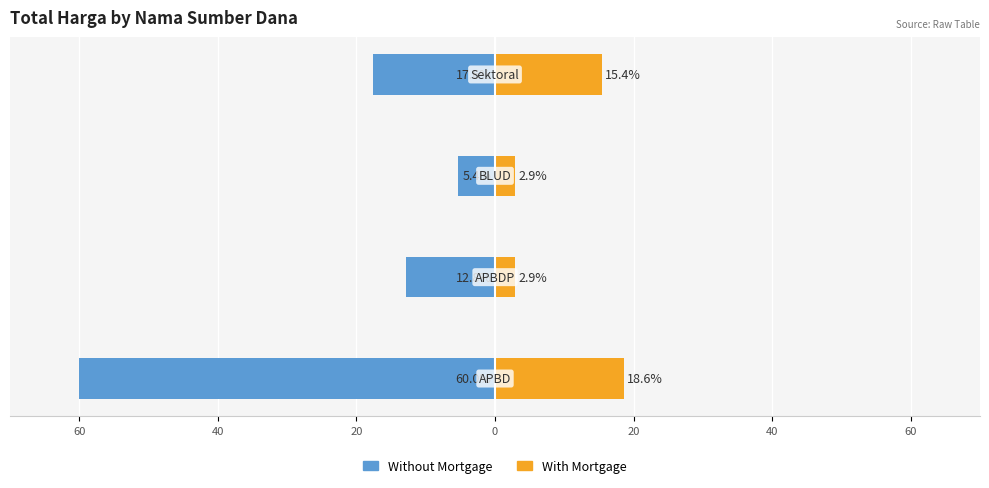

Between 60 and 20, which series saw the biggest shift?

Without Mortgage